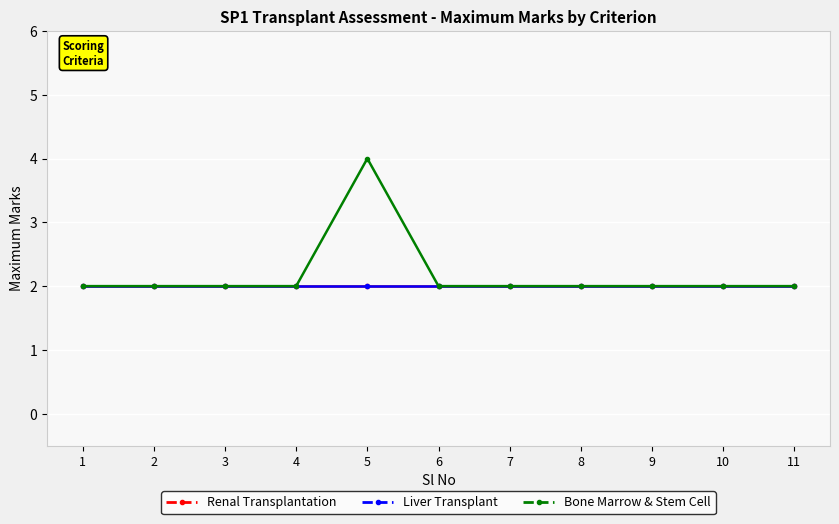

Reading right to left, what are all the values shown in this chart?

Renal Transplantation: 2	2	2	2	2	2	2	2	2	2	2
Liver Transplant: 2	2	2	2	2	2	2	2	2	2	2
Bone Marrow & Stem Cell: 2	2	2	2	2	2	4	2	2	2	2